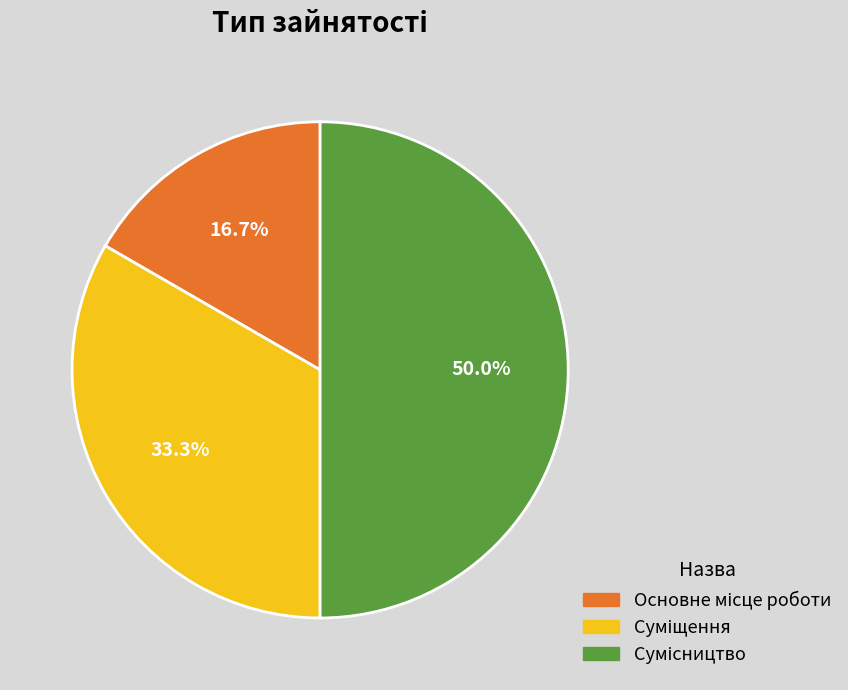

Combined, what portion of the pie is Основне місце роботи and Сумісництво?

66.7%